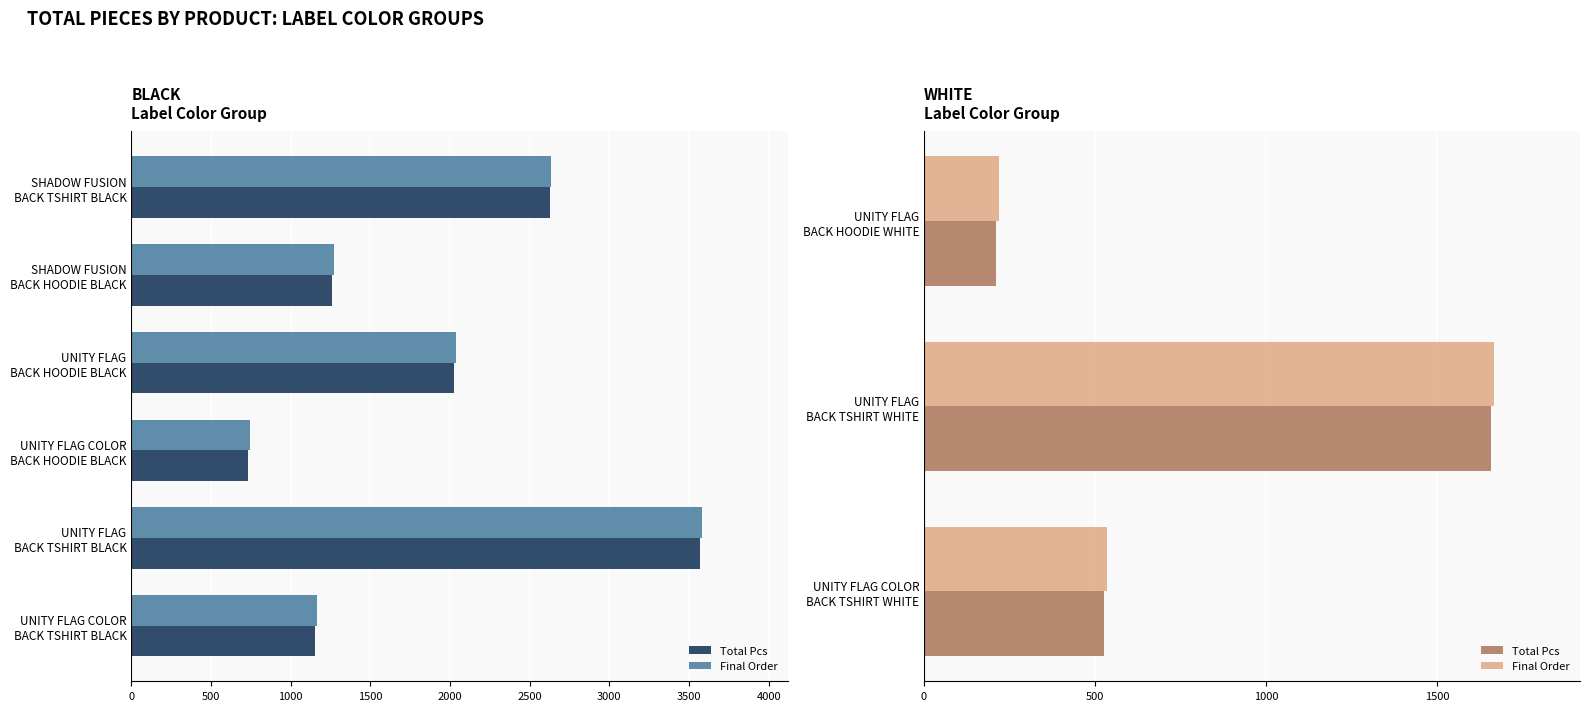

Which series changed the most between UNITY FLAG BACK TSHIRT WHITE and UNITY FLAG COLOR BACK TSHIRT WHITE?

Total Pcs